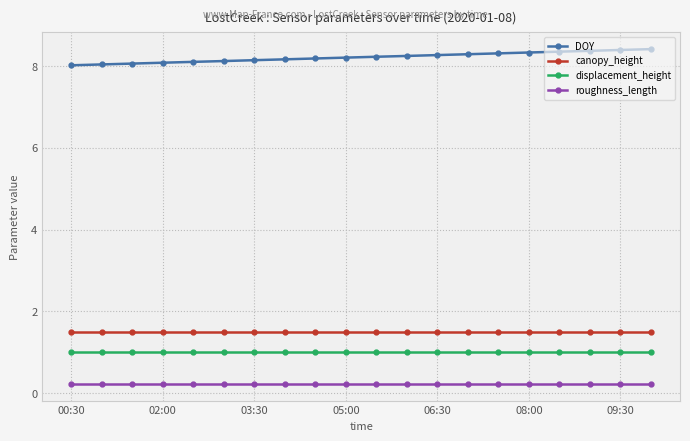

Which series has the largest total across all categories?

DOY